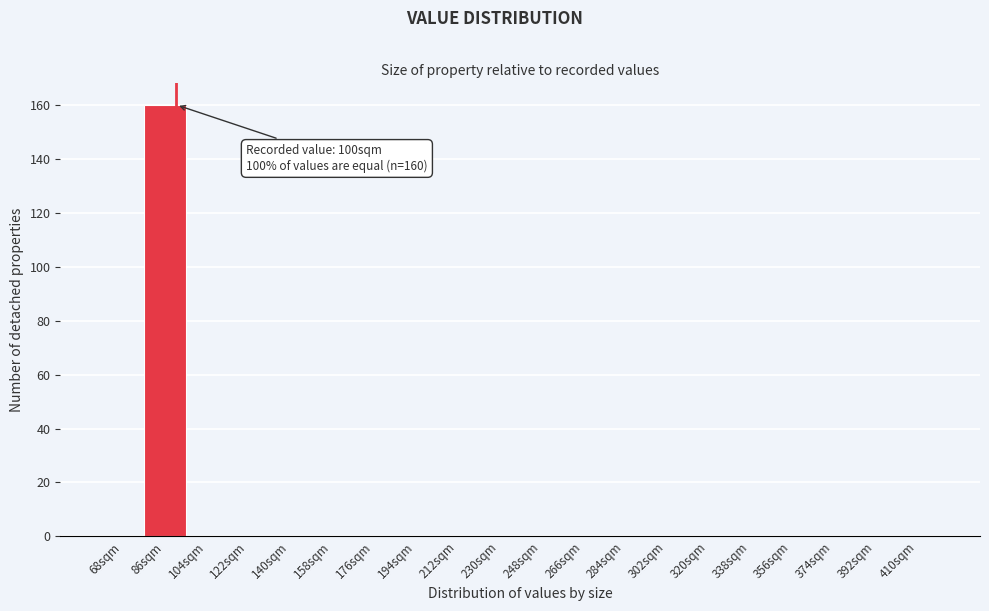

Reading right to left, transcribe all the data shown in this chart.

410sqm=0	392sqm=0	374sqm=0	356sqm=0	338sqm=0	320sqm=0	302sqm=0	284sqm=0	266sqm=0	248sqm=0	230sqm=0	212sqm=0	194sqm=0	176sqm=0	158sqm=0	140sqm=0	122sqm=0	104sqm=0	86sqm=160	68sqm=0